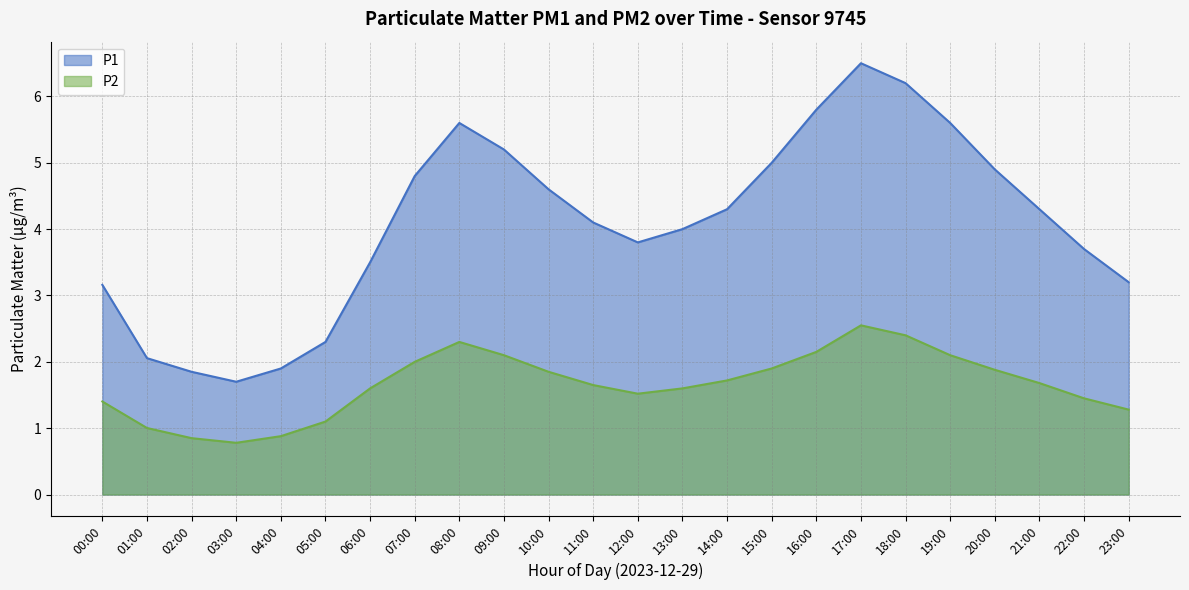

The value at 05:00 is 1.5. True or false?

False